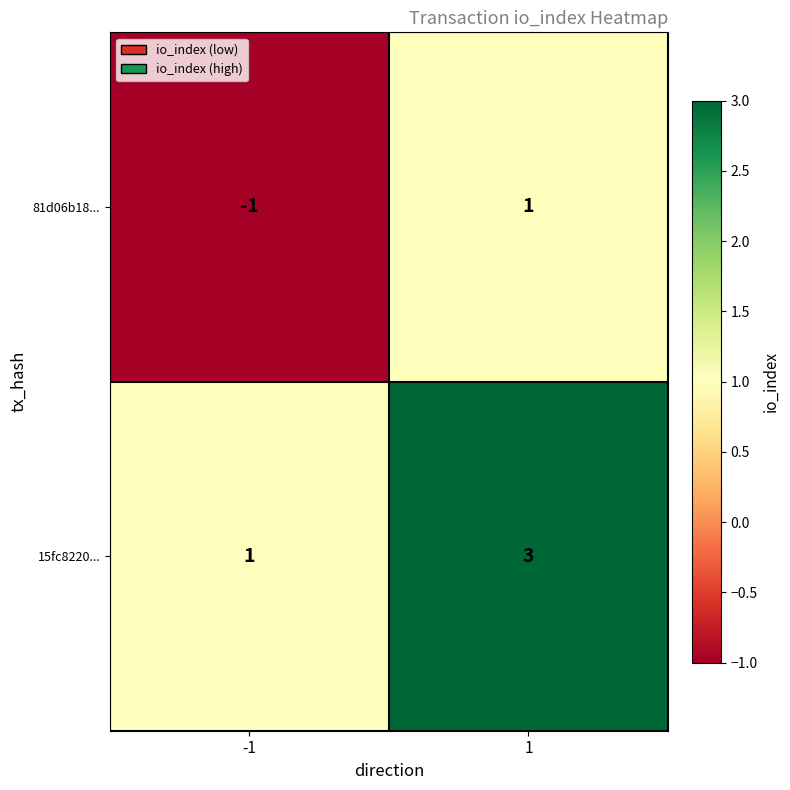

The value of 15fc8220... at -1 is 1. True or false?

True